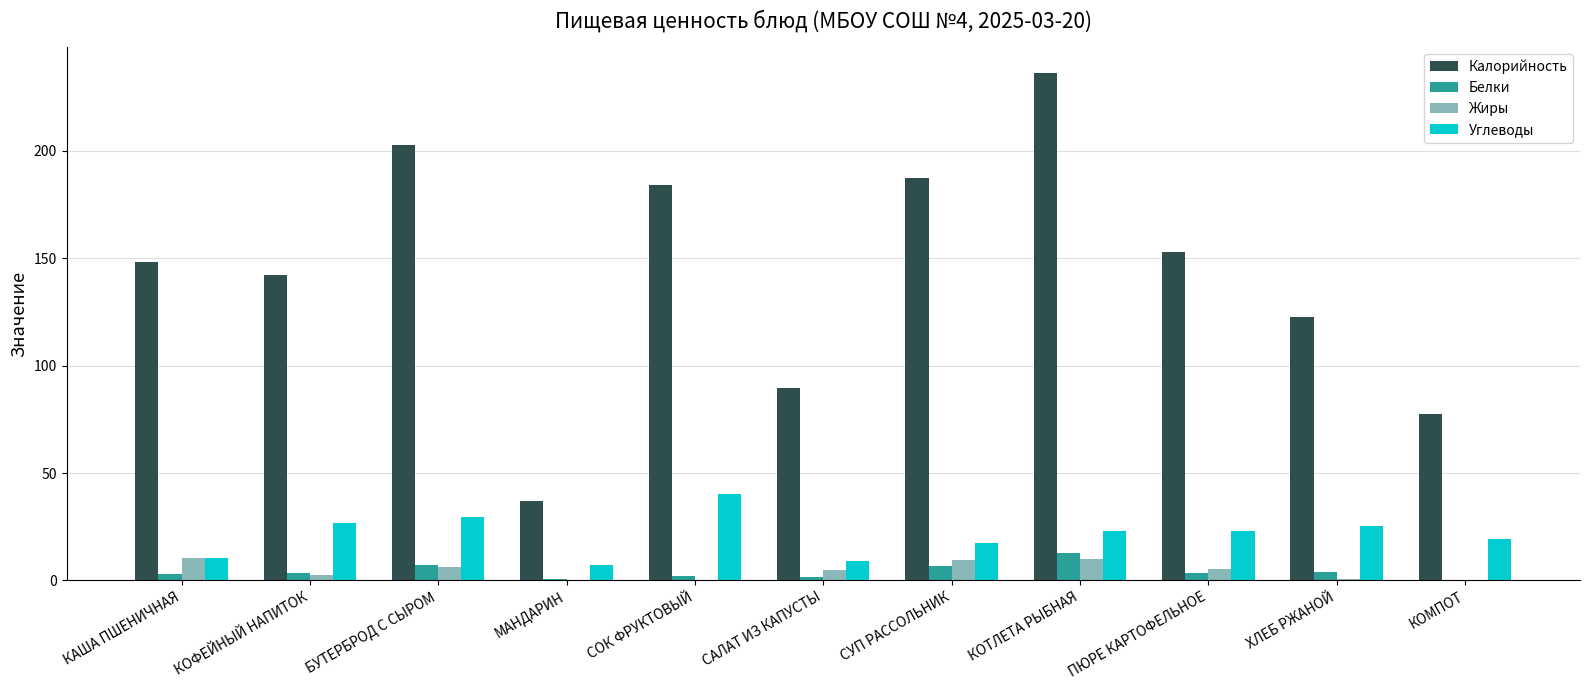

Between САЛАТ ИЗ КАПУСТЫ and ПЮРЕ КАРТОФЕЛЬНОЕ, which series saw the biggest shift?

Калорийность